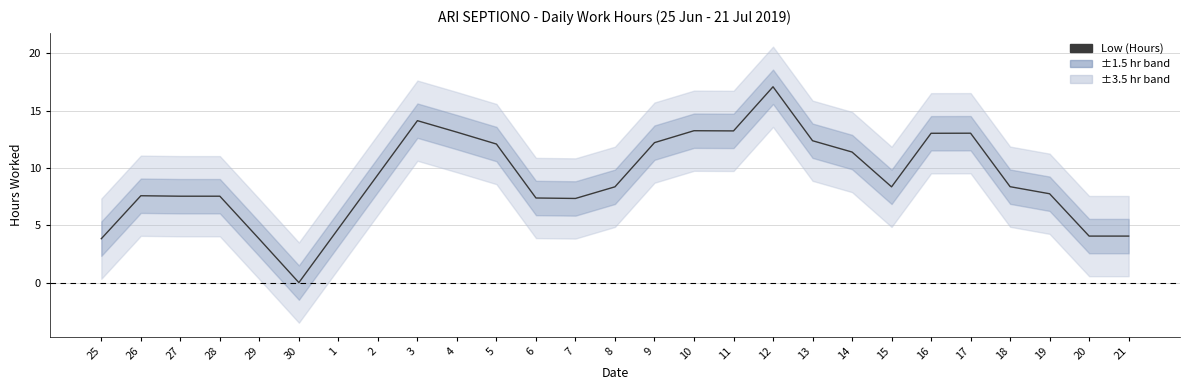

Is this an area chart (filled region under the line)?

No